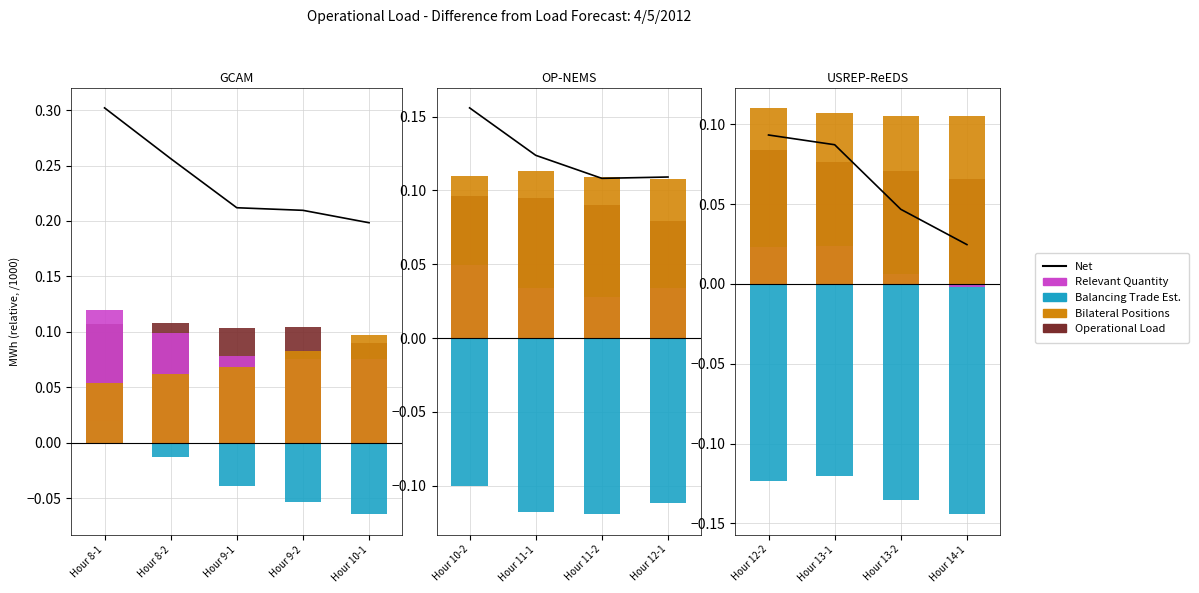

At which label is Balancing Trade Estimate closest to 0?

Hour 12-2